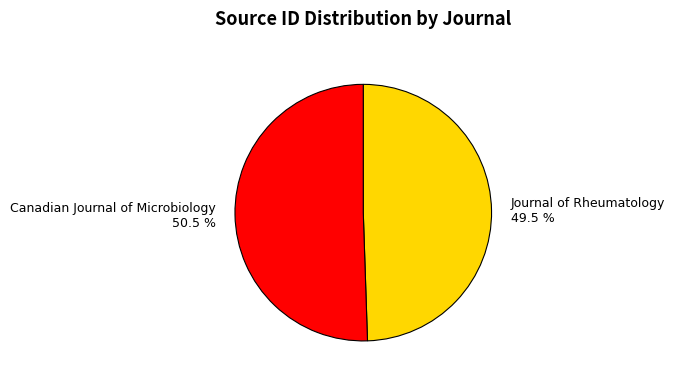

Does Canadian Journal of Microbiology 50.5 % represent more than half of the total?

Yes